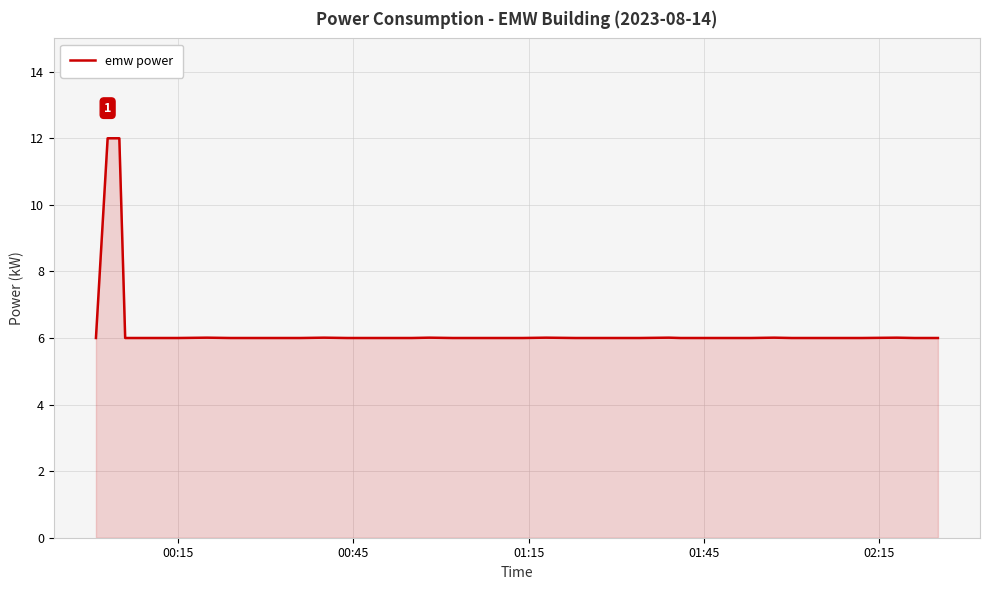

What is the smallest value displayed?

6.0